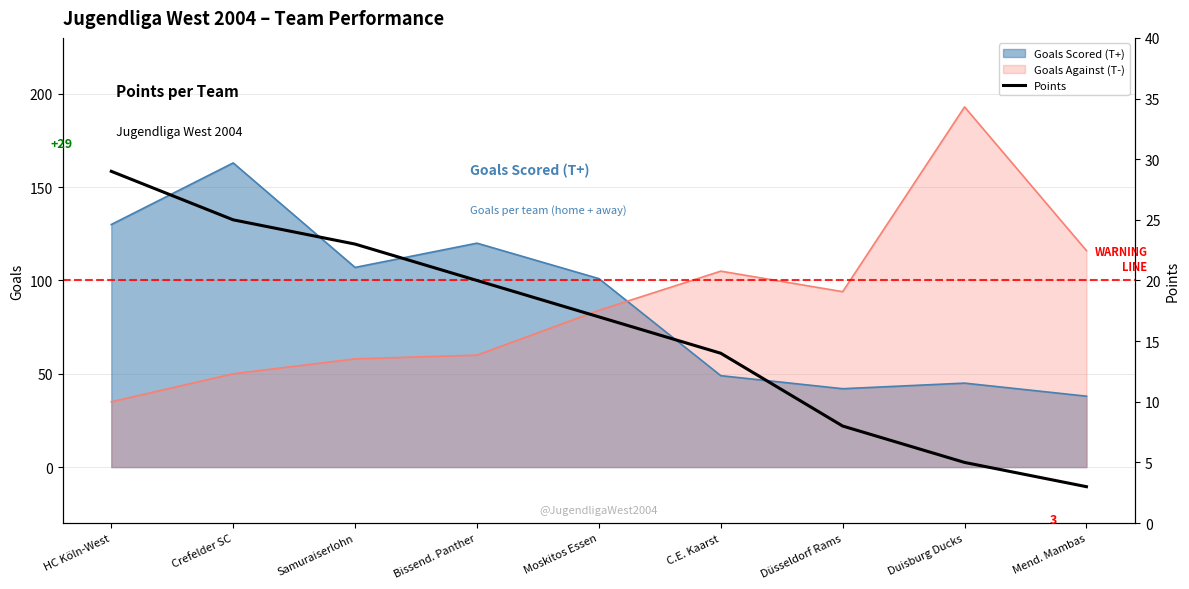

Approximately how many times larger is the value at Bissend. Panther compared to Mend. Mambas?

6.7